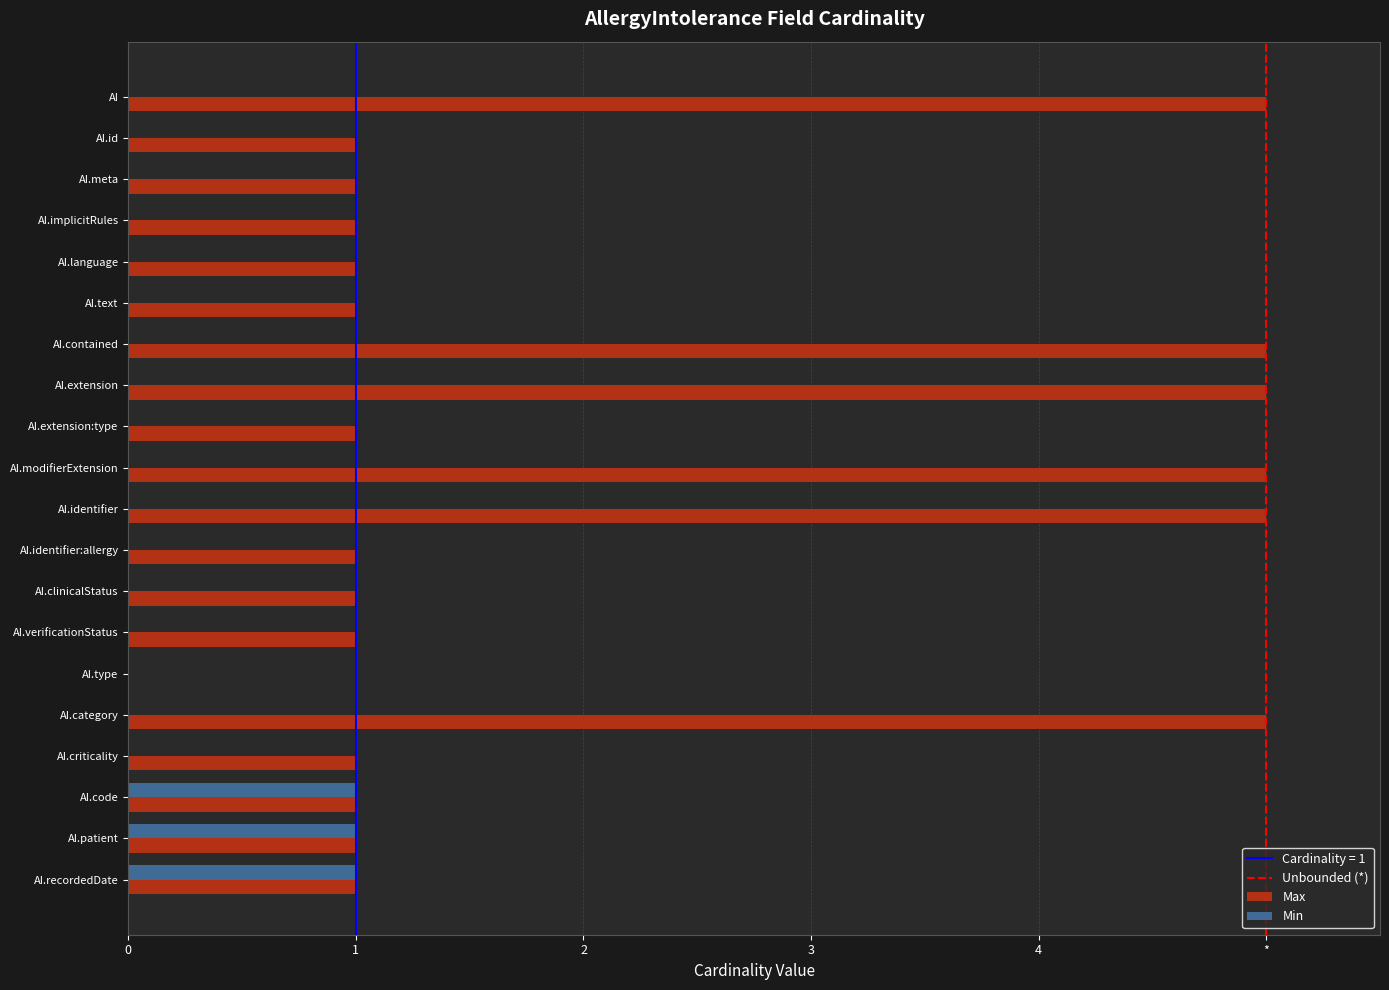

Where is Max nearest to the value 2?

AI.id